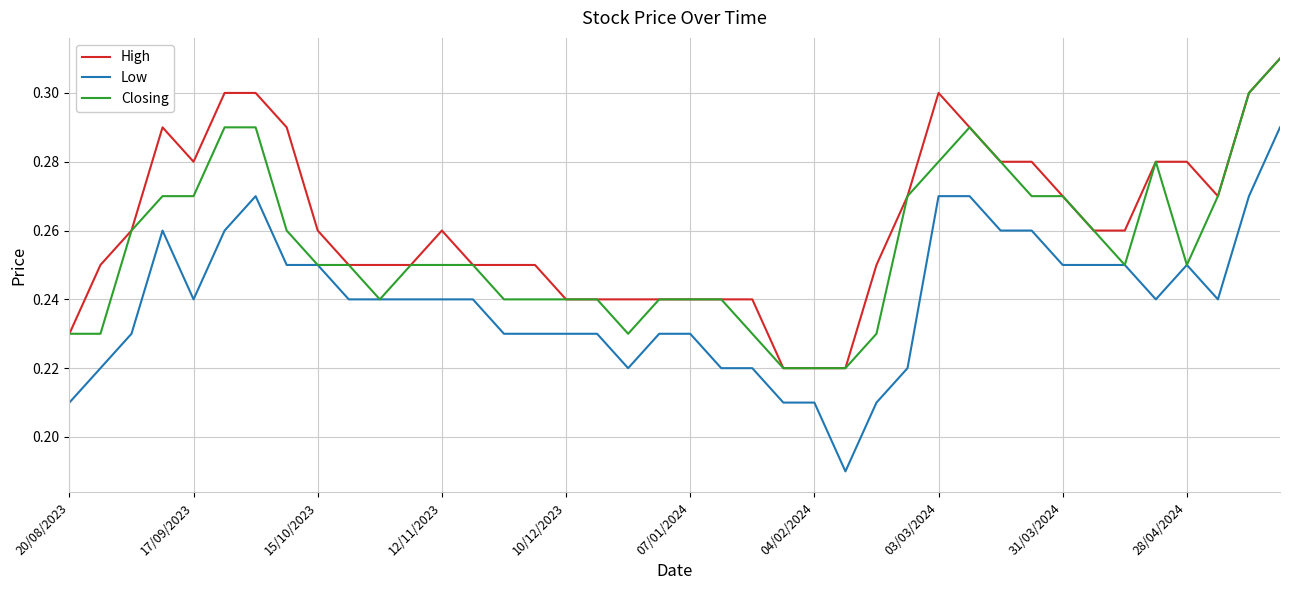

Which series has the widest spread of values?

Low